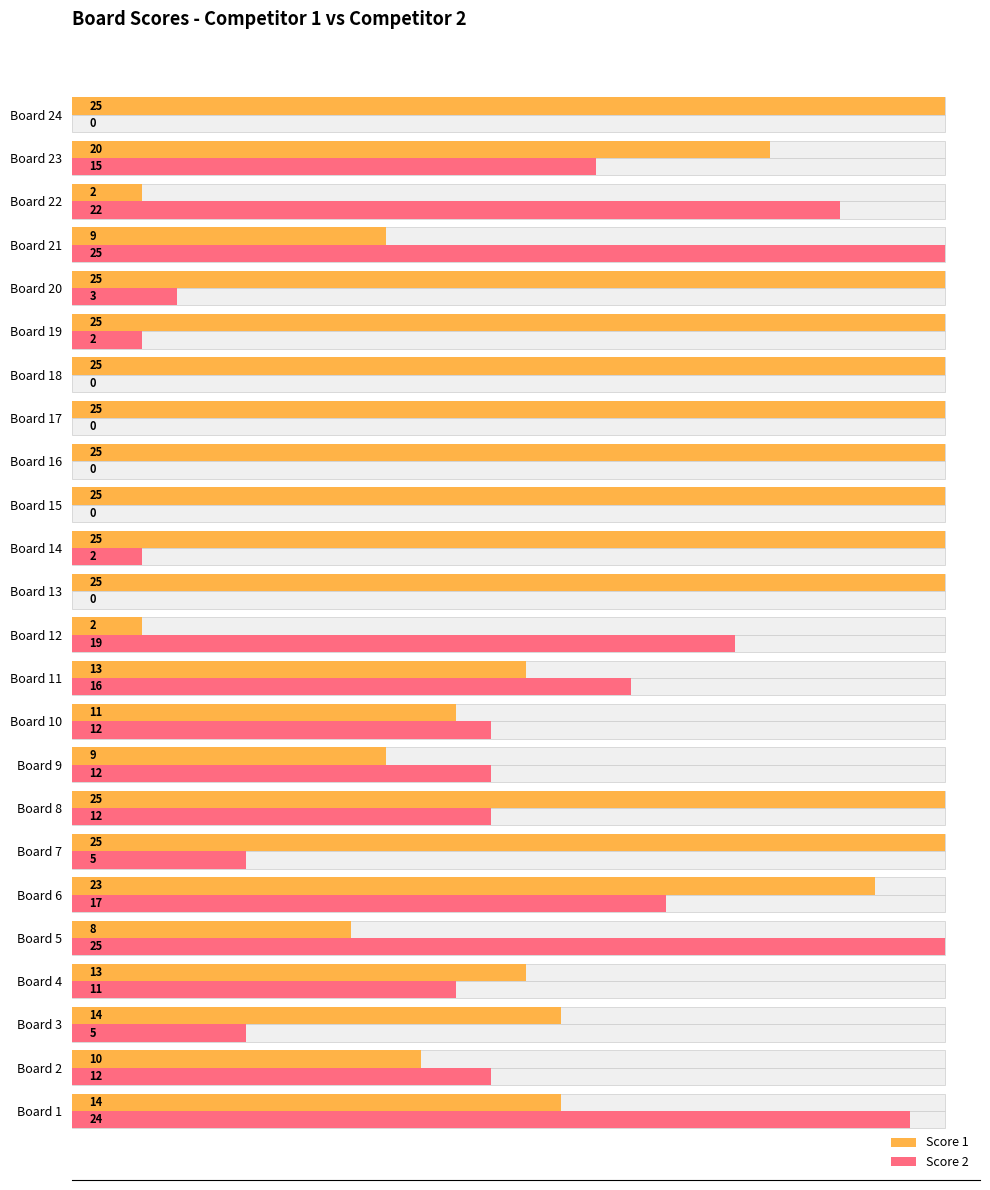

Rank the series by their average value, from highest to lowest.

Score 1, Score 2